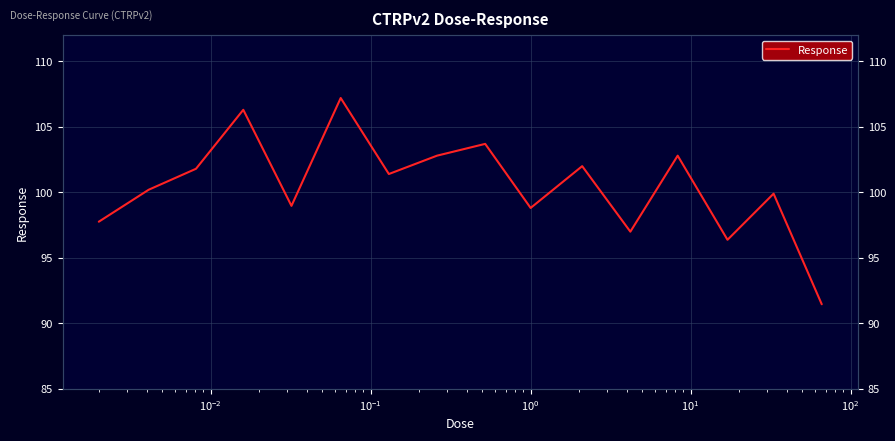

Reading left to right, extract all data points from this chart.

97.8	100.2	101.8	106.3	99.0	107.2	101.4	102.8	103.7	98.8	102.0	97.0	102.8	96.4	99.9	91.5